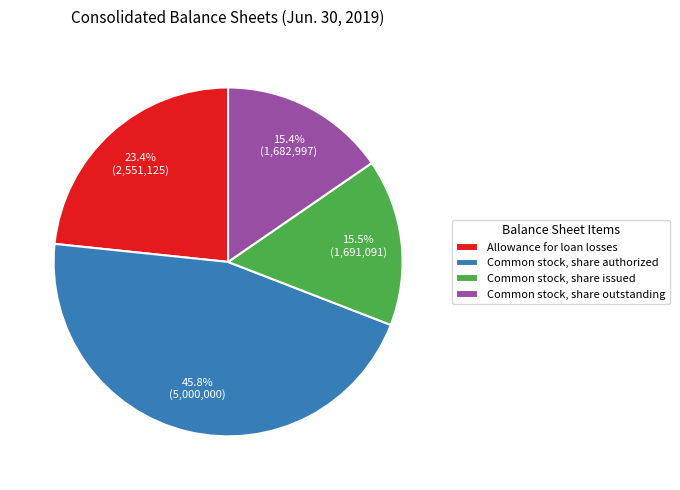

How many segments does this pie chart have?

4